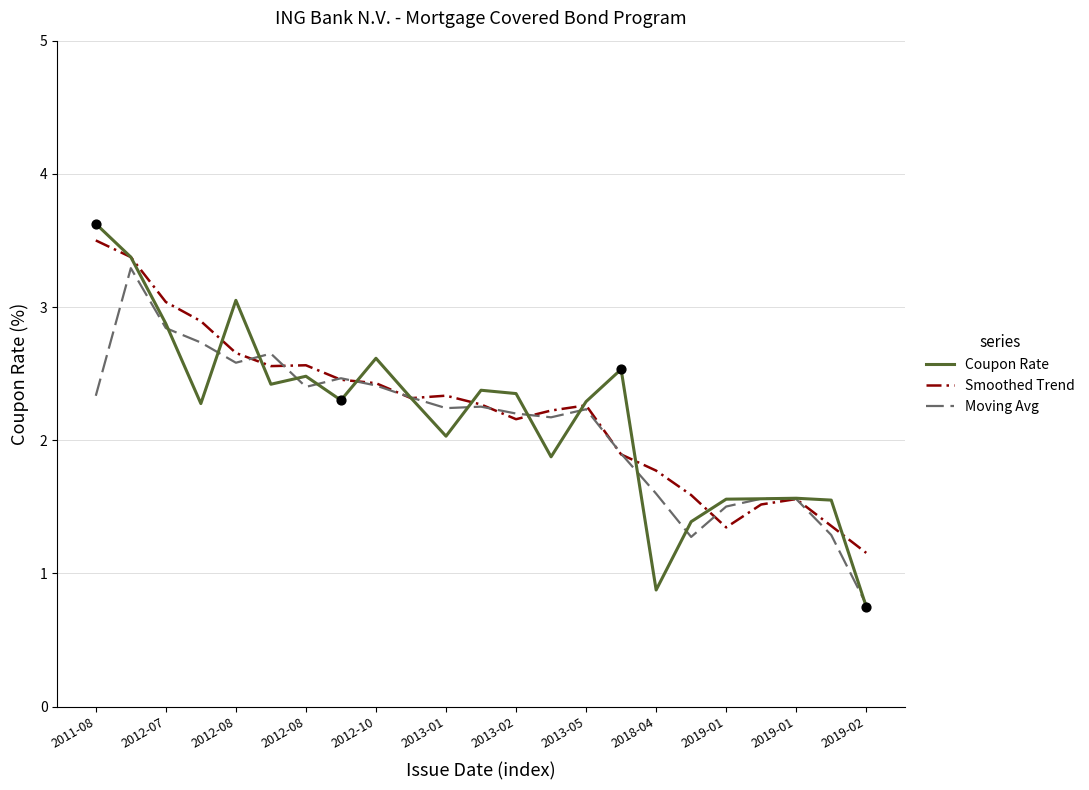

Which series has the largest range (max minus min)?

Coupon Rate